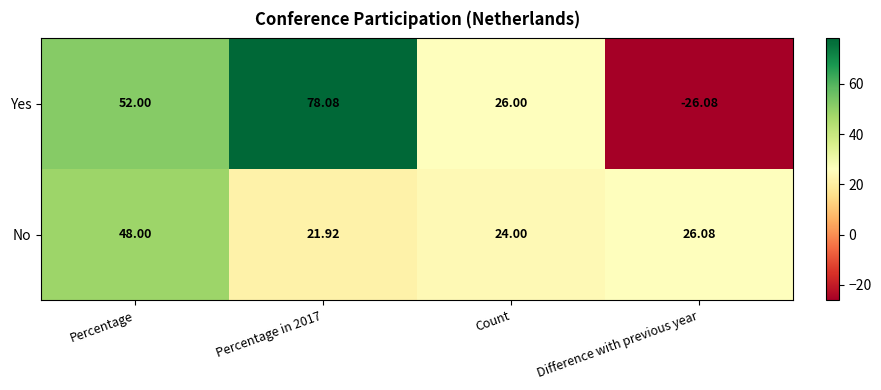

Is the value of Yes at Percentage greater than the value of No at Percentage?

Yes